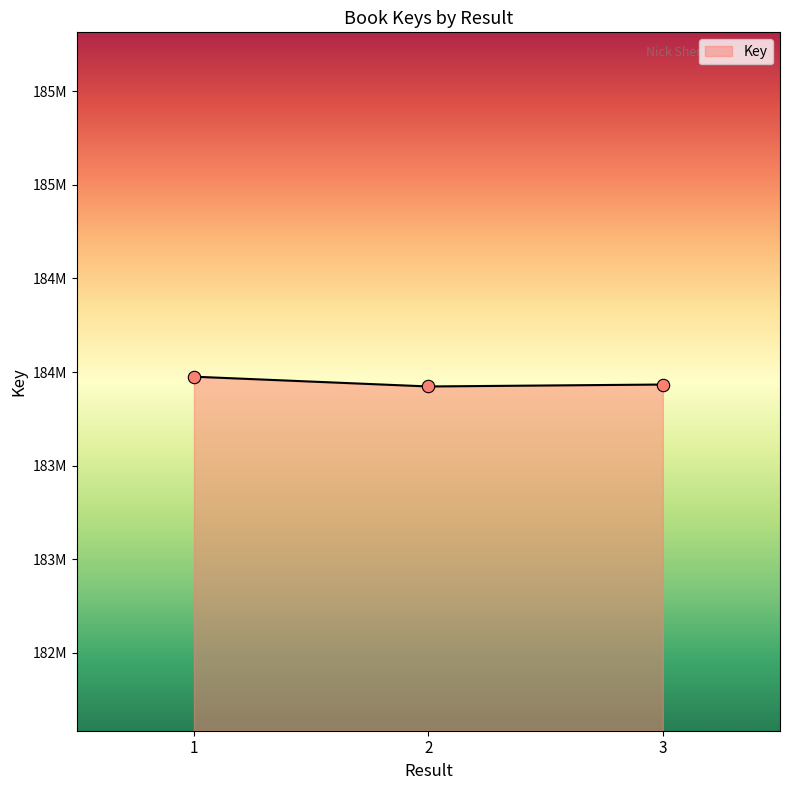

Between 3 and 1, which is larger?

1